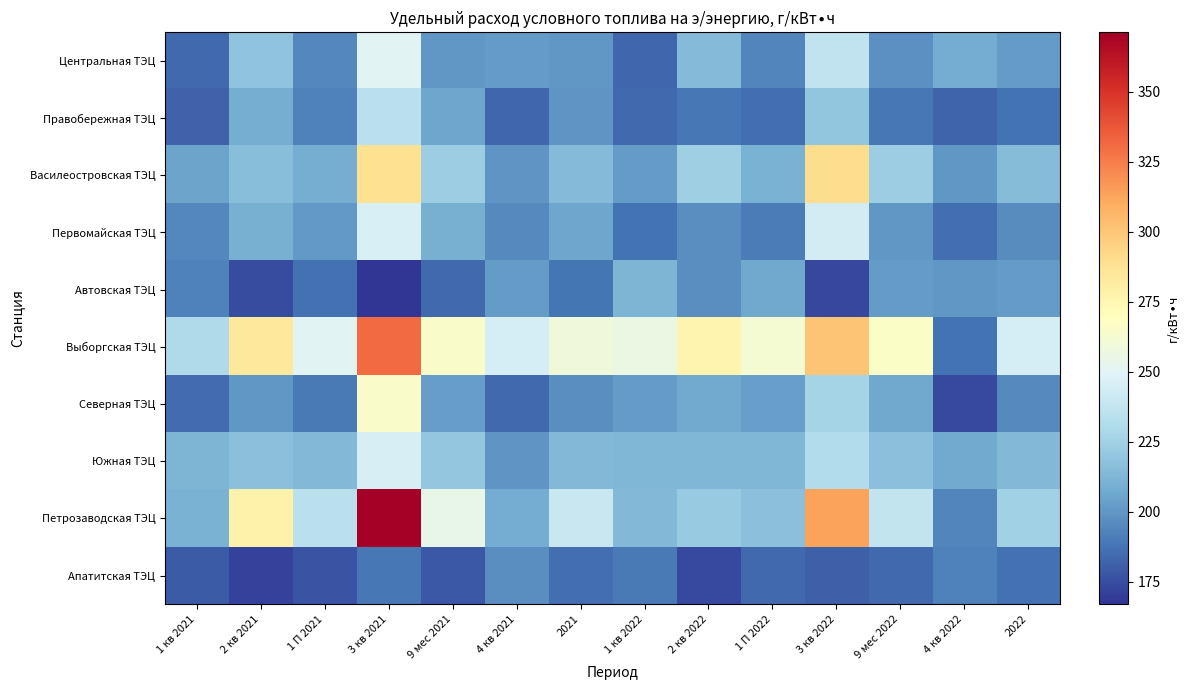

How many distinct data groups are displayed?

10